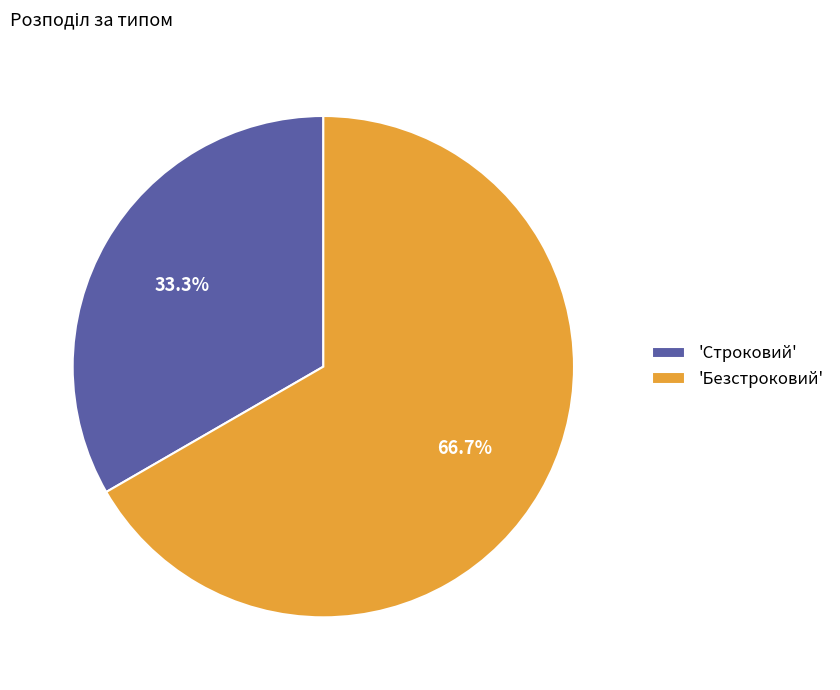

Is there any slice that represents more than half of the pie?

Yes